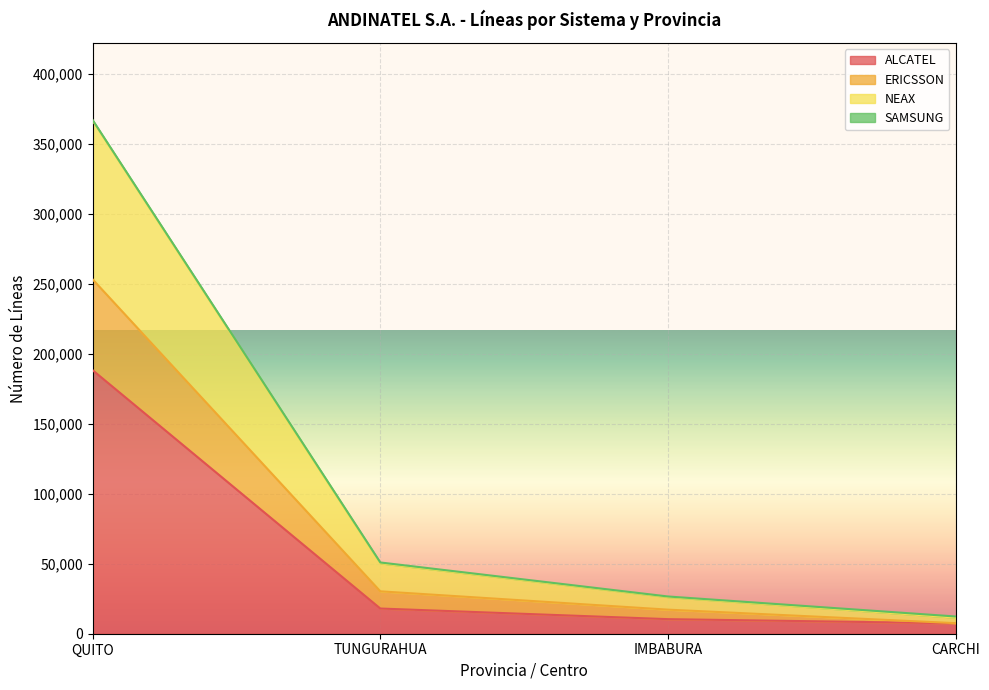

At which category is the sum across all series the highest?

QUITO